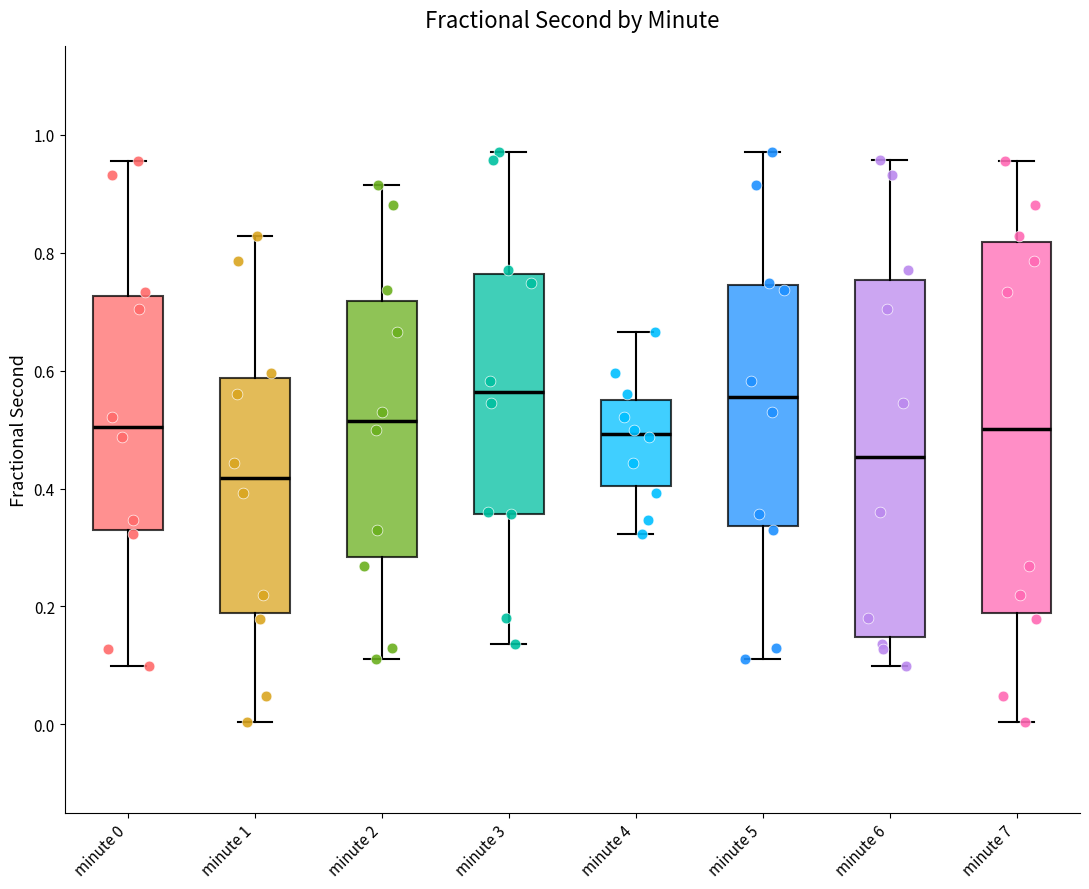

Comparing the boxes themselves (not the whiskers), which one is the tallest?

minute 7